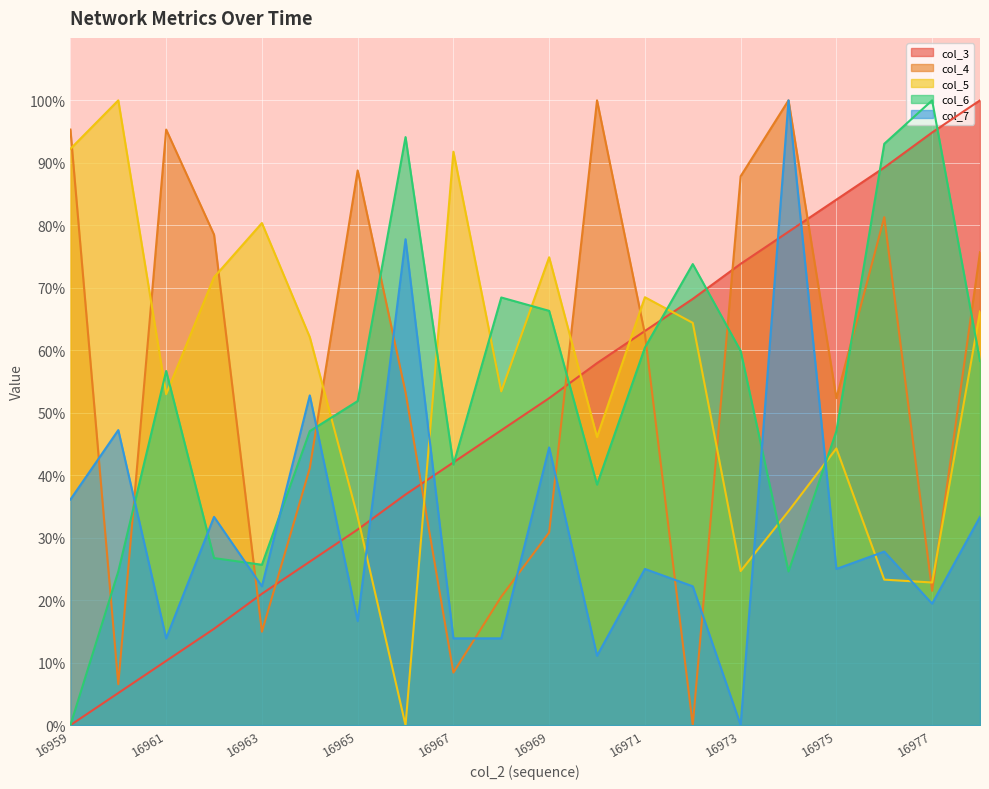

Rank the series at 16974 from lowest to highest value.

col_6, col_5, col_3, col_7, col_4